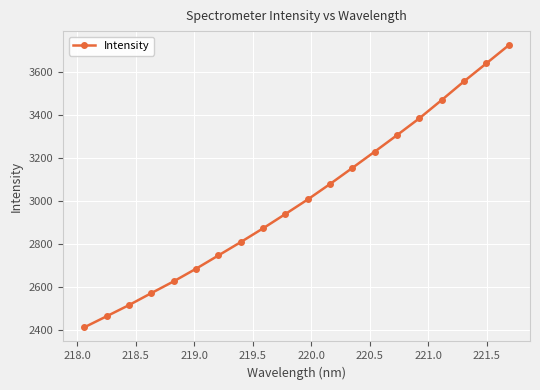

What is the smallest value displayed?

2411.1